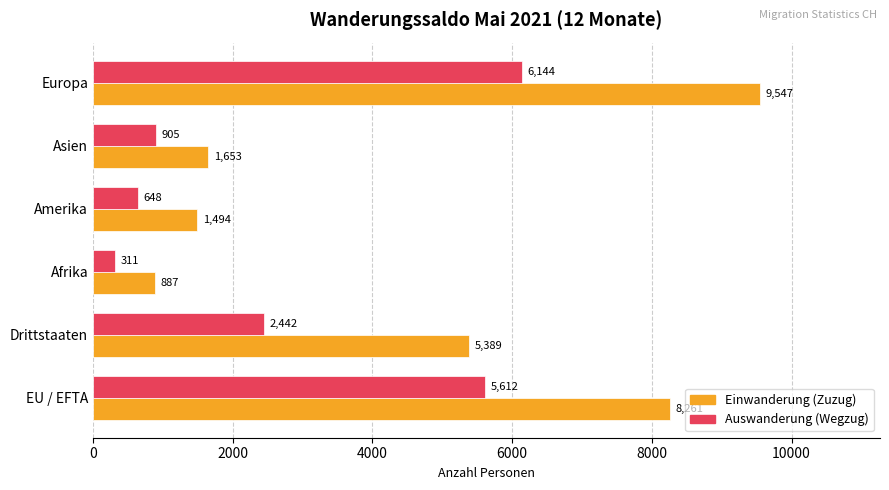

What is the average value of the Auswanderung (Wegzug) series?

2677